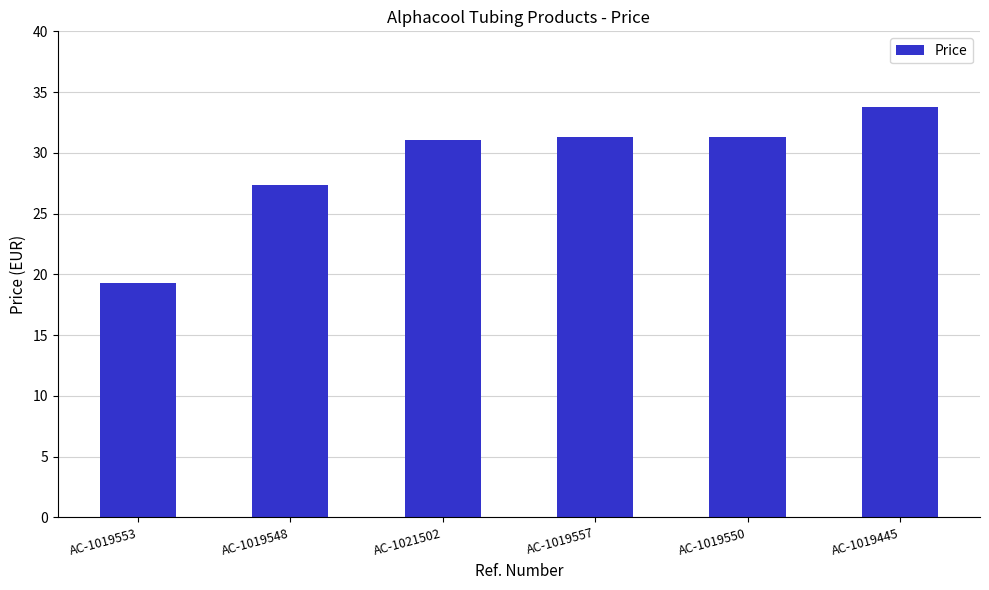

Between AC-1019445 and AC-1019548, which is larger?

AC-1019445